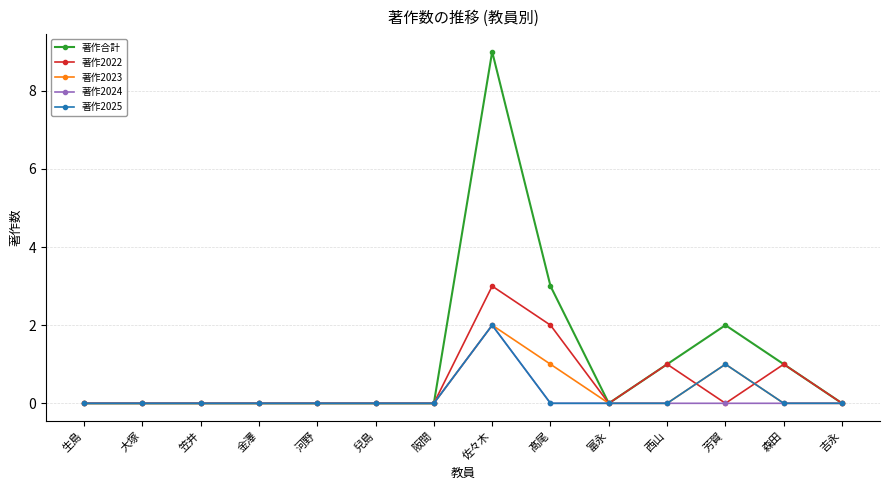

At which category is the sum across all series the highest?

佐々木